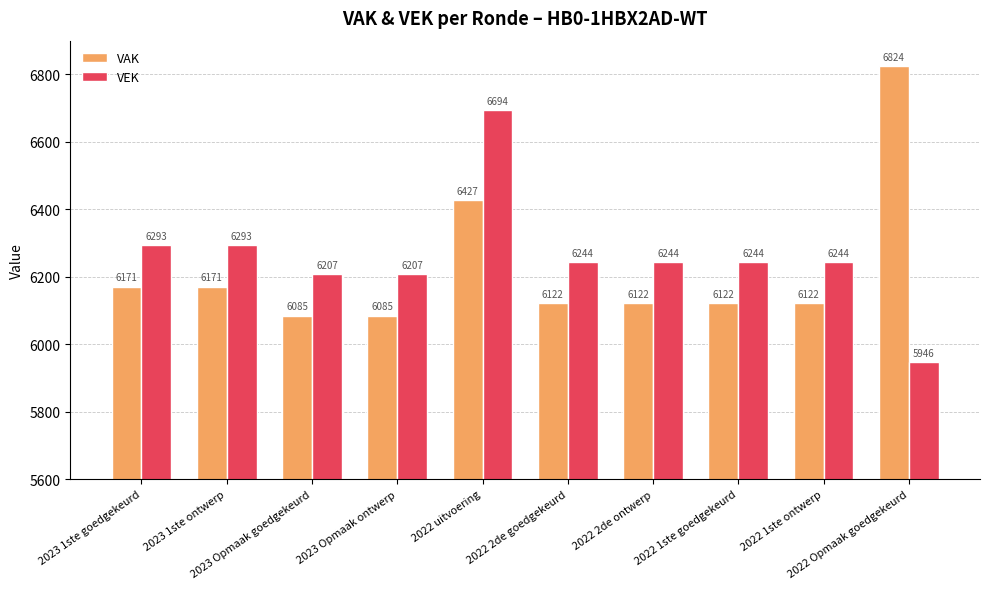

At 2023 Opmaak goedgekeurd, list the series in order from largest to smallest.

VEK, VAK